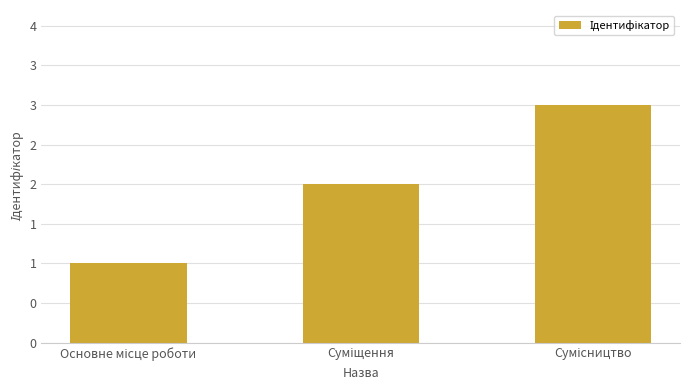

What position from the left is Основне місце роботи?

1